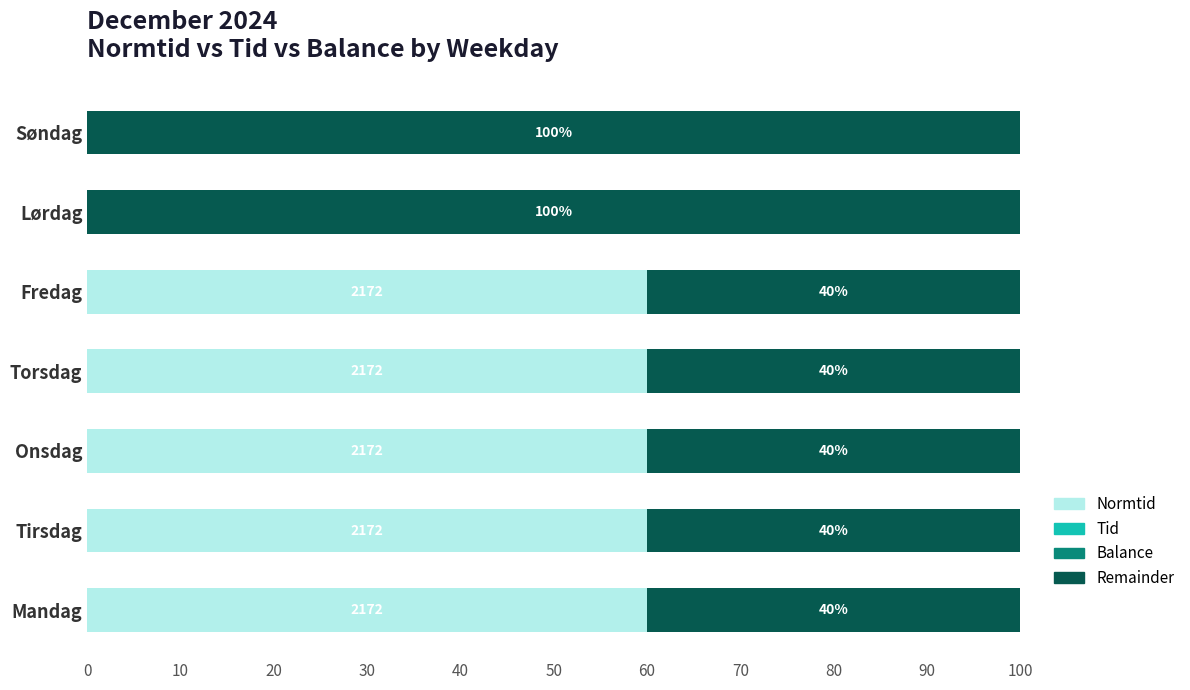

Is it true that Normtid equals 0 at Søndag?

True